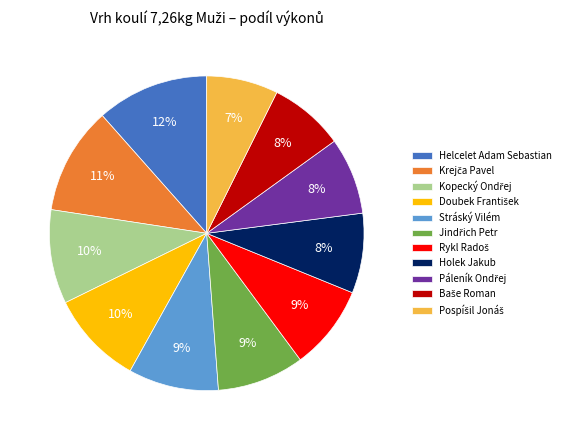

Is there any slice that represents more than half of the pie?

No